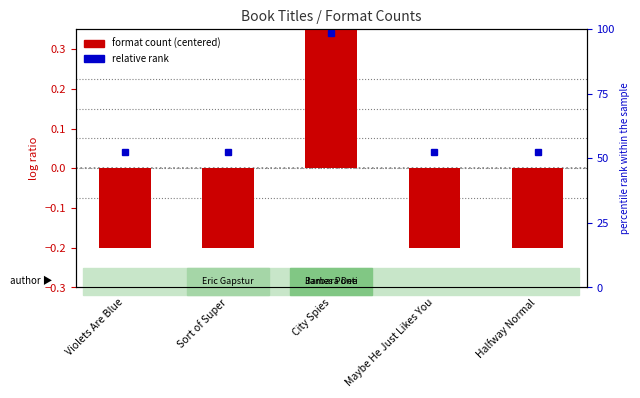

Where is the data nearest to the value 0?

Violets Are Blue